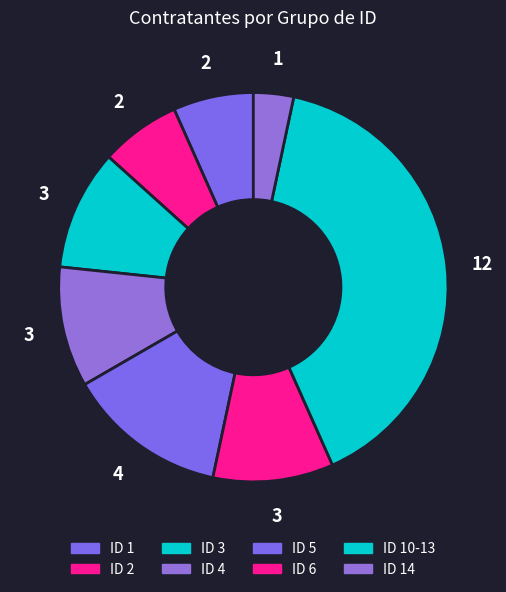

How many slices are in this pie chart?

8